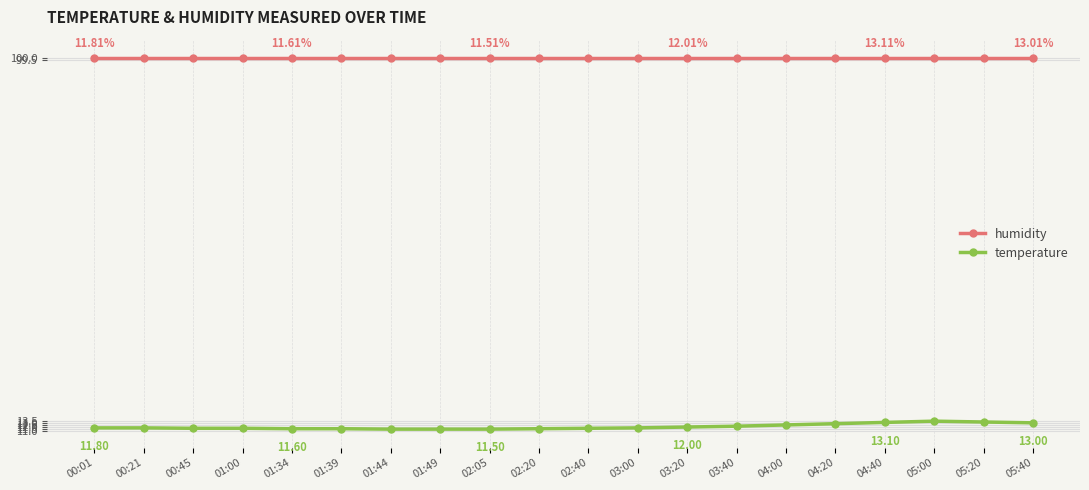

What is the total value across all series at 03:00?

111.7